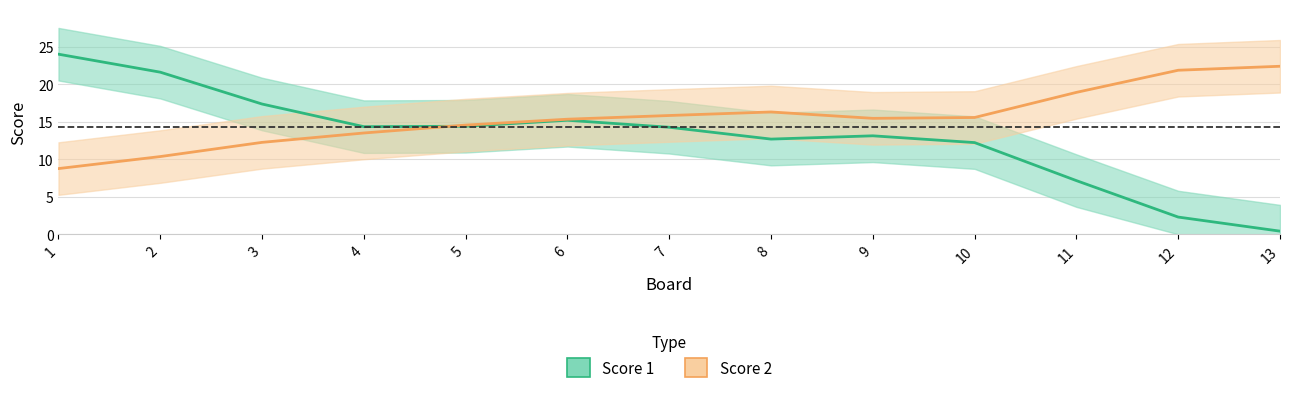

After their last crossing, which series has the higher values: Score 1 or Score 2?

Score 2